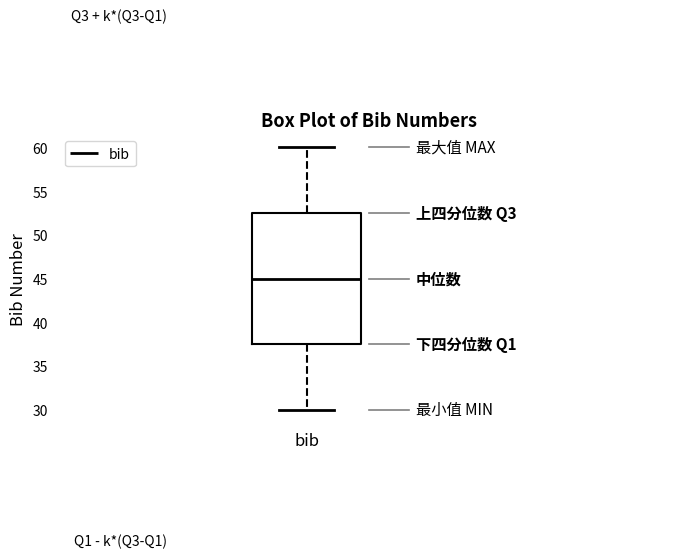

Read this box plot against the y-axis: the position of the median line, the range covered by the box, and the ends of both whiskers. The values are not printed on the chart, so give them approximately, as read against the axis.

median 45.0, box 37.5 to 52.5, whiskers 30.0 to 60.0